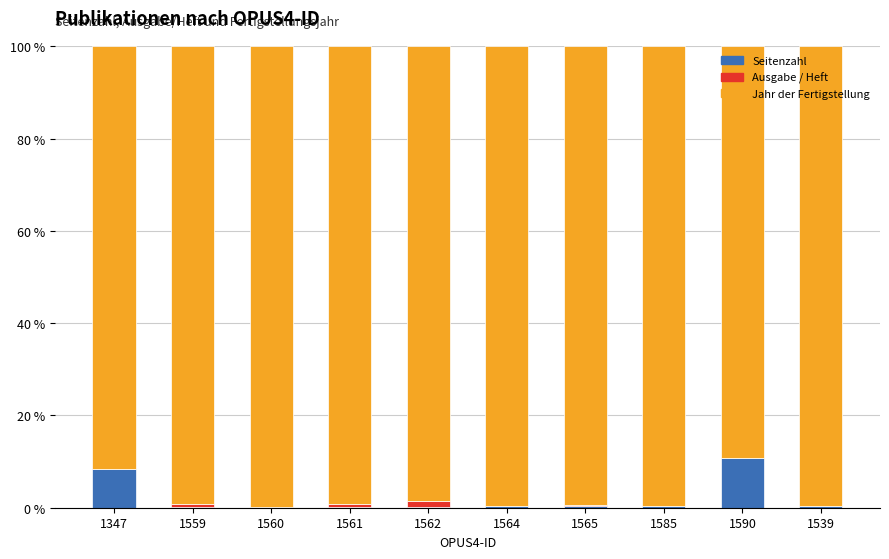

Which category has the highest value in the Seitenzahl series?

1590